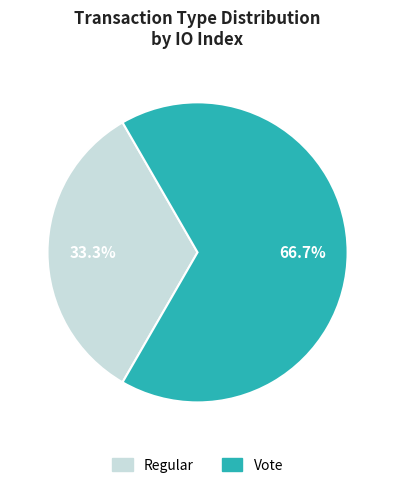

Which category has the smallest portion of the pie?

Regular